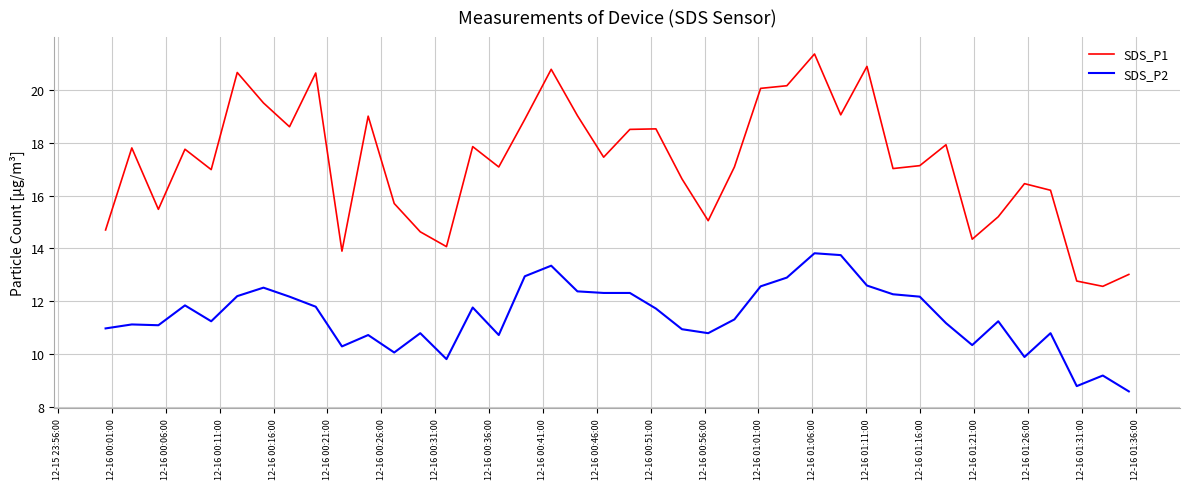

Rank the series by their maximum value, from highest to lowest.

SDS_P1, SDS_P2